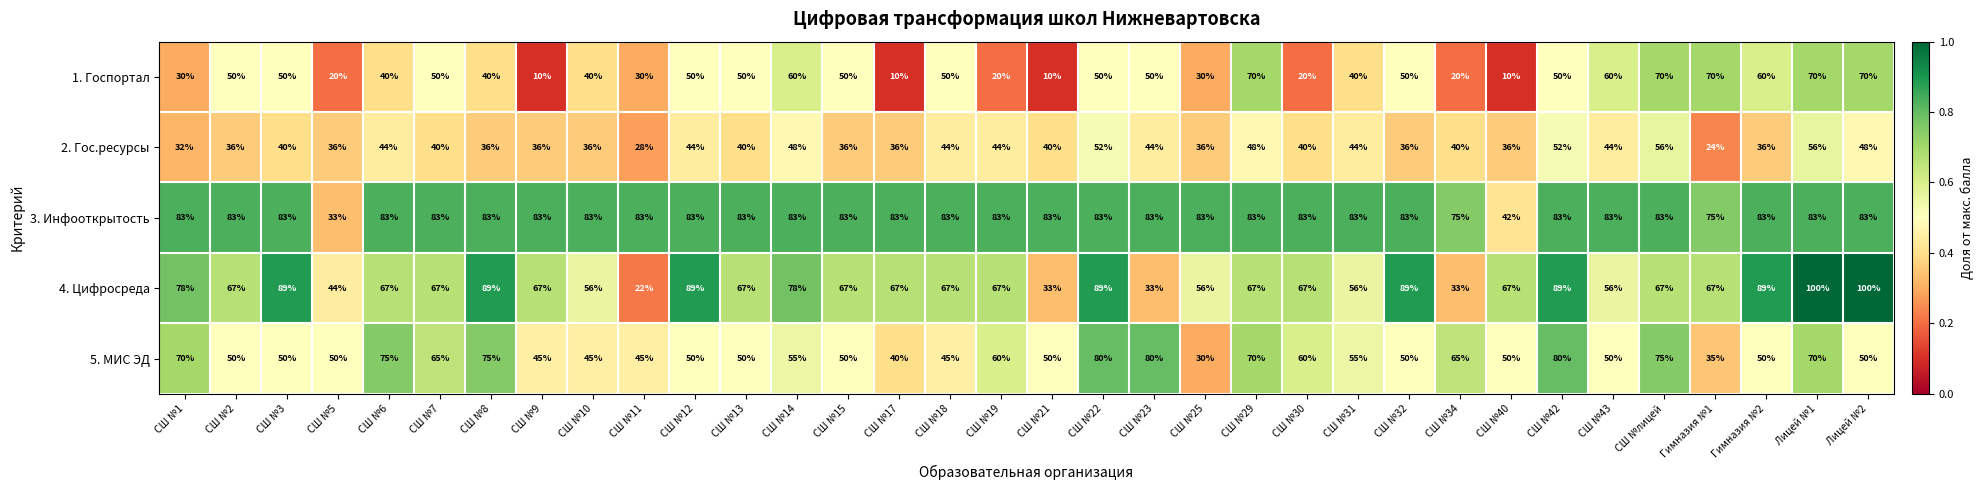

Is it true that 1. Госпортал equals 20 at СШ №5?

True